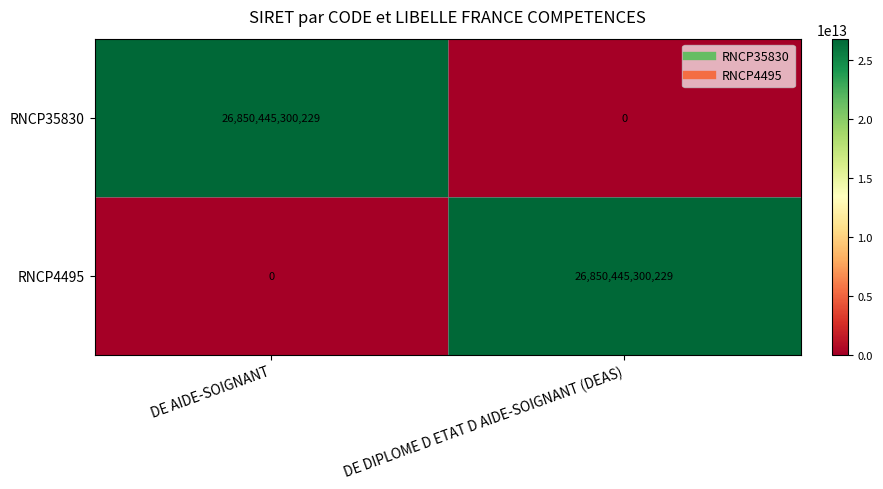

Is the value of RNCP35830 at DE DIPLOME D ETAT D AIDE-SOIGNANT (DEAS) greater than the value of RNCP4495 at DE DIPLOME D ETAT D AIDE-SOIGNANT (DEAS)?

No